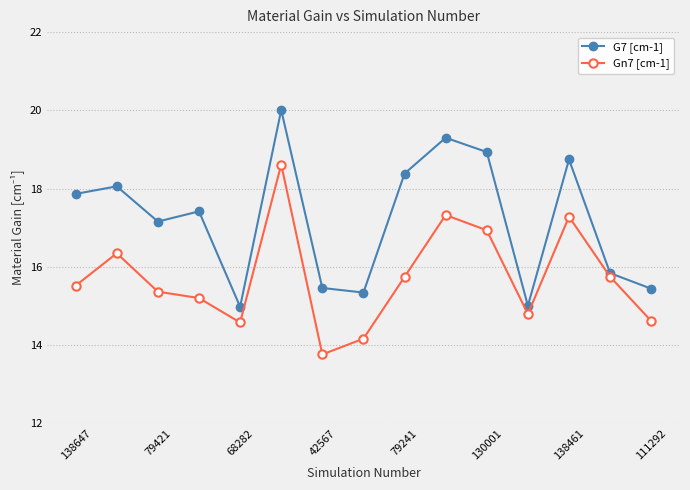

In G7 [cm-1], how many points are lower than both neighbors (excluding endpoints)?

4